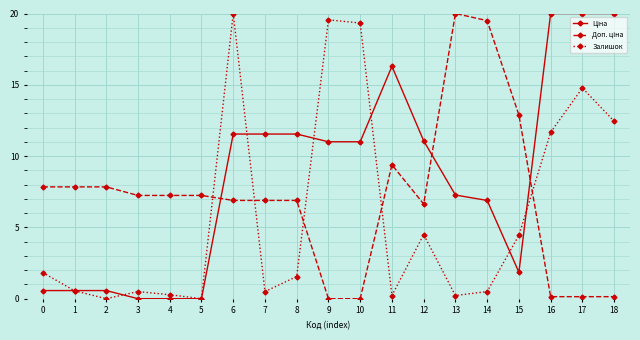

How many lines are shown in the chart?

3